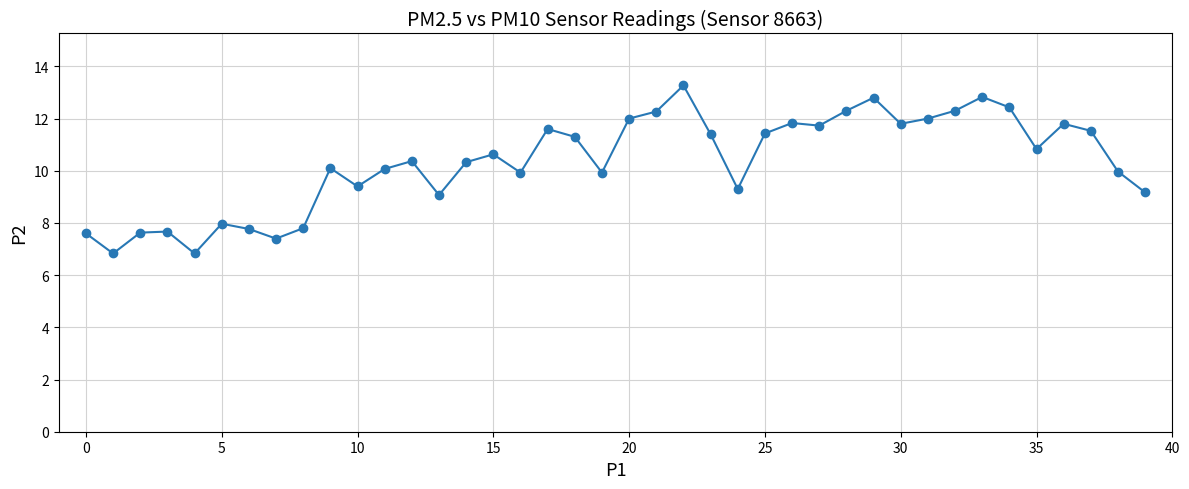

True or false: there are more than 2 points higher than both neighbors.

True